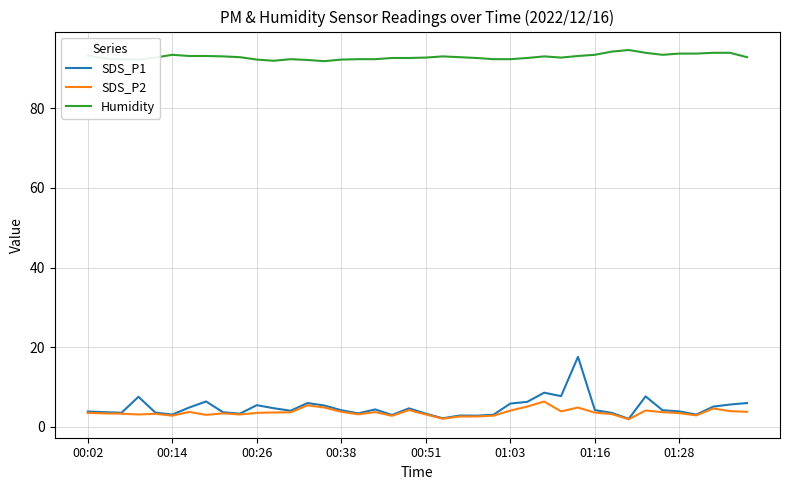

True or false: SDS_P2 and Humidity cross at least once.

False